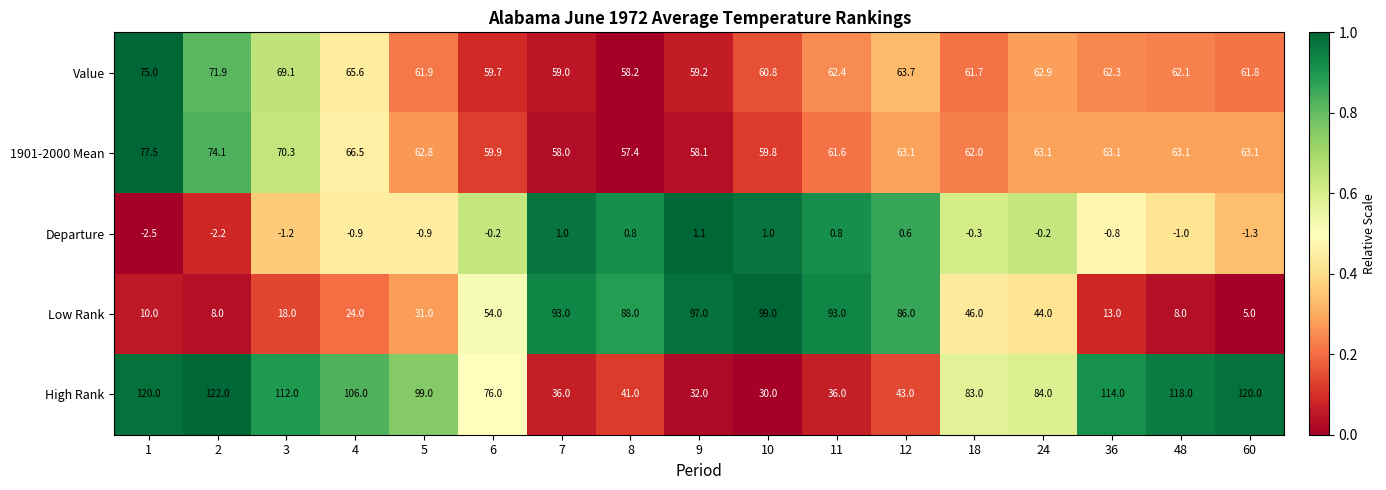

Count the number of categories in the chart.

17